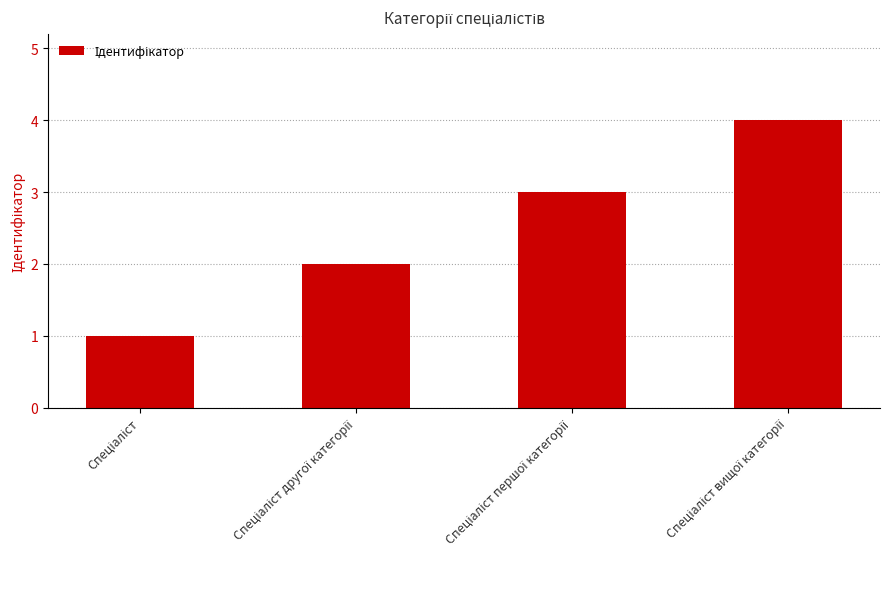

How many series are shown in this chart?

1